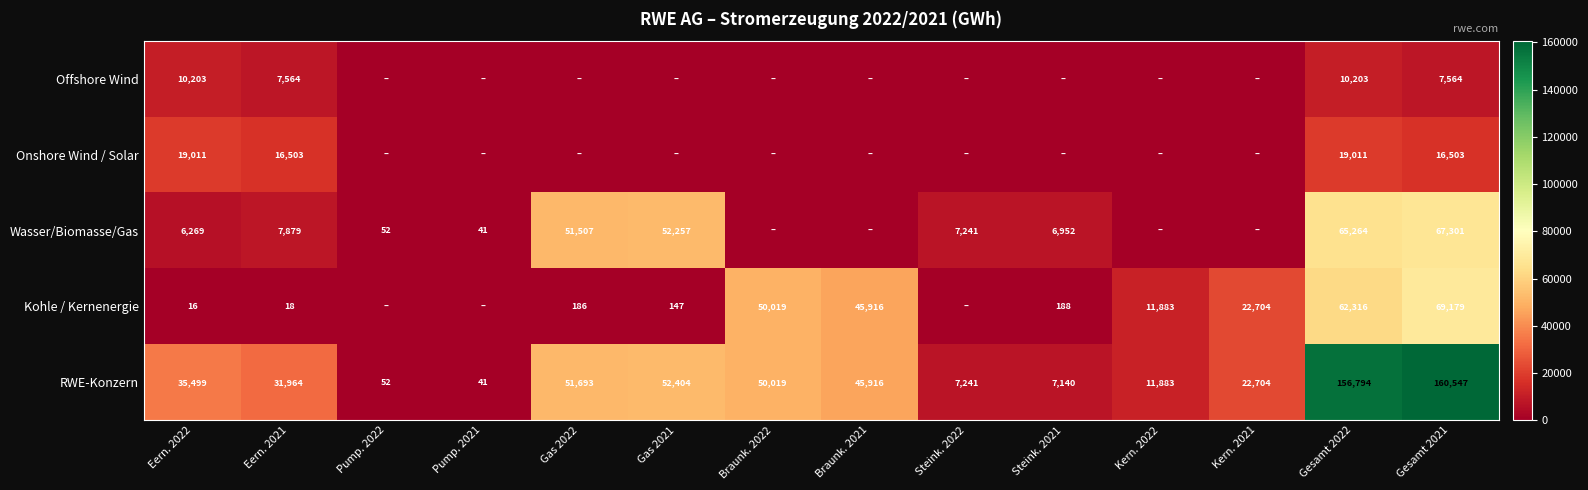

What is the maximum value shown in the chart?

160547